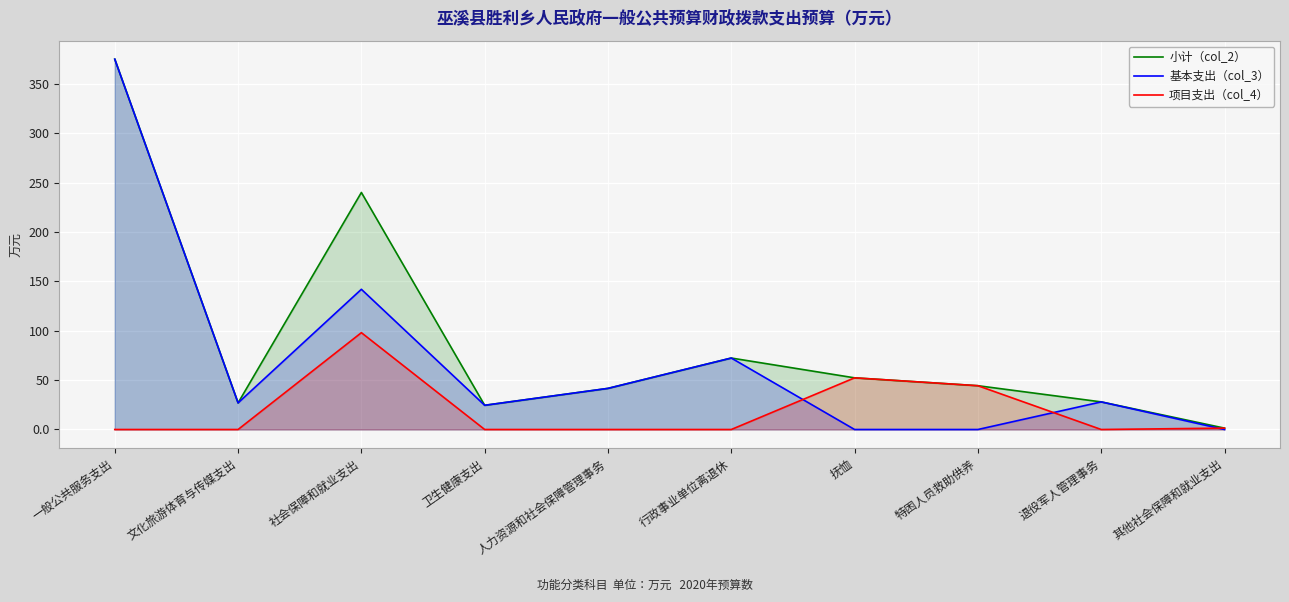

What are all the series names shown in the legend?

小计（col_2）, 基本支出（col_3）, 项目支出（col_4）